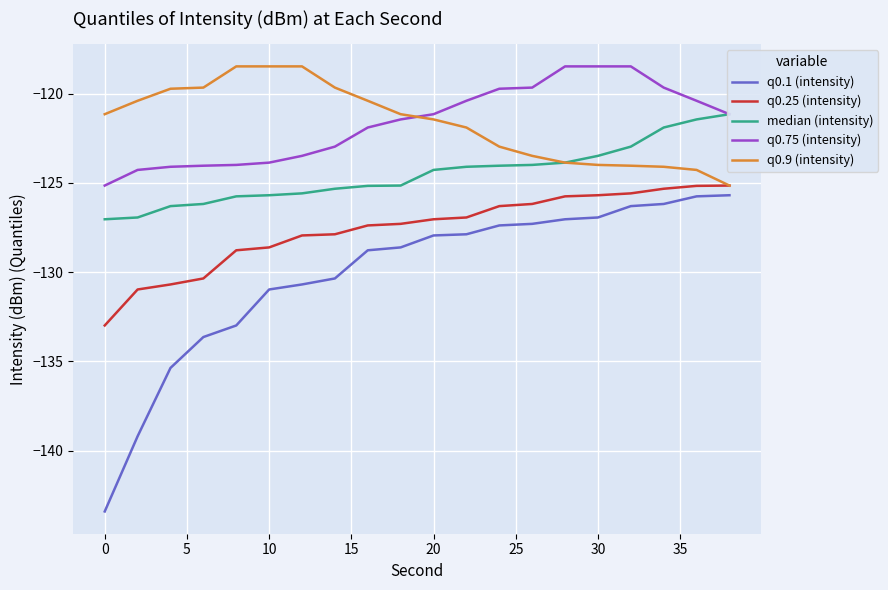

At which label is q0.75 (intensity) closest to -121?

10